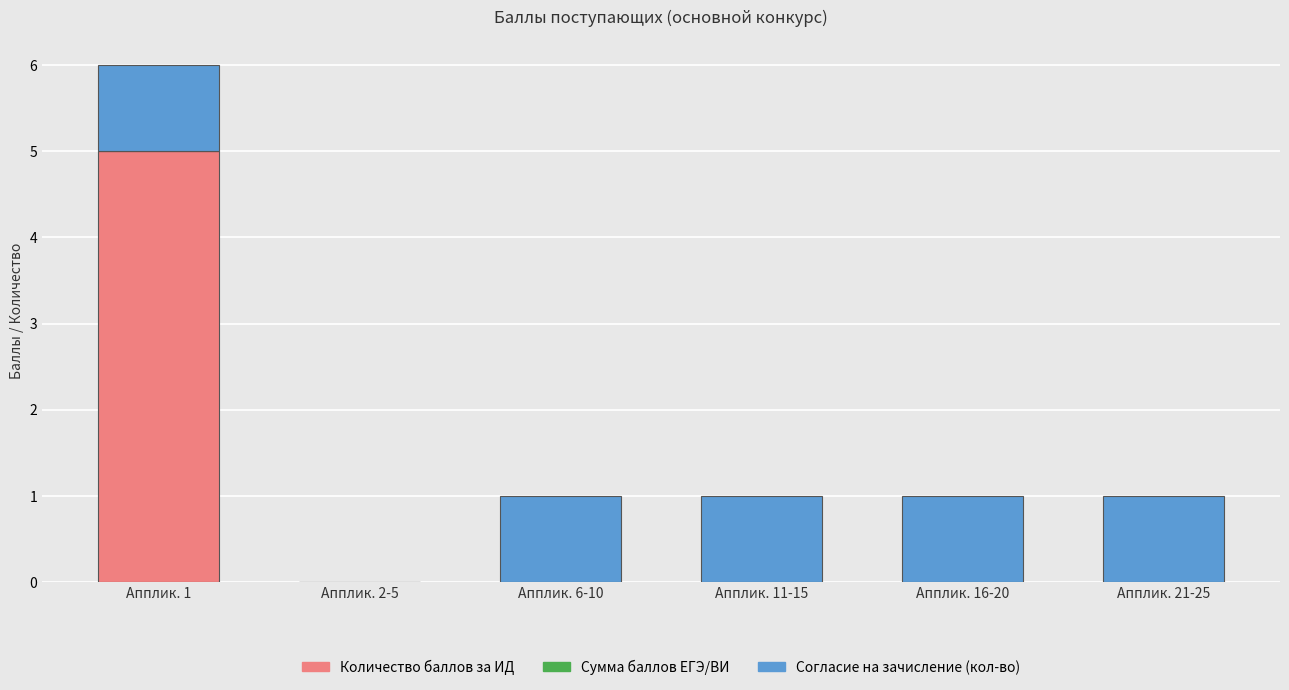

At which label does Количество баллов за ИД reach its peak?

Апплик. 1